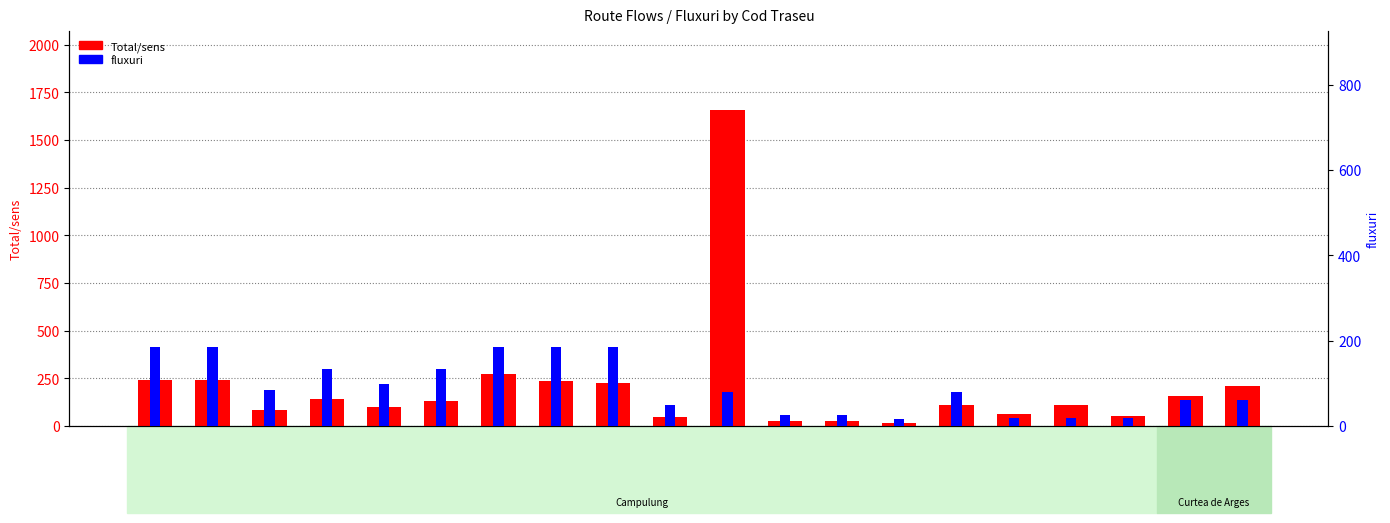

How many groups of bars are there?

20